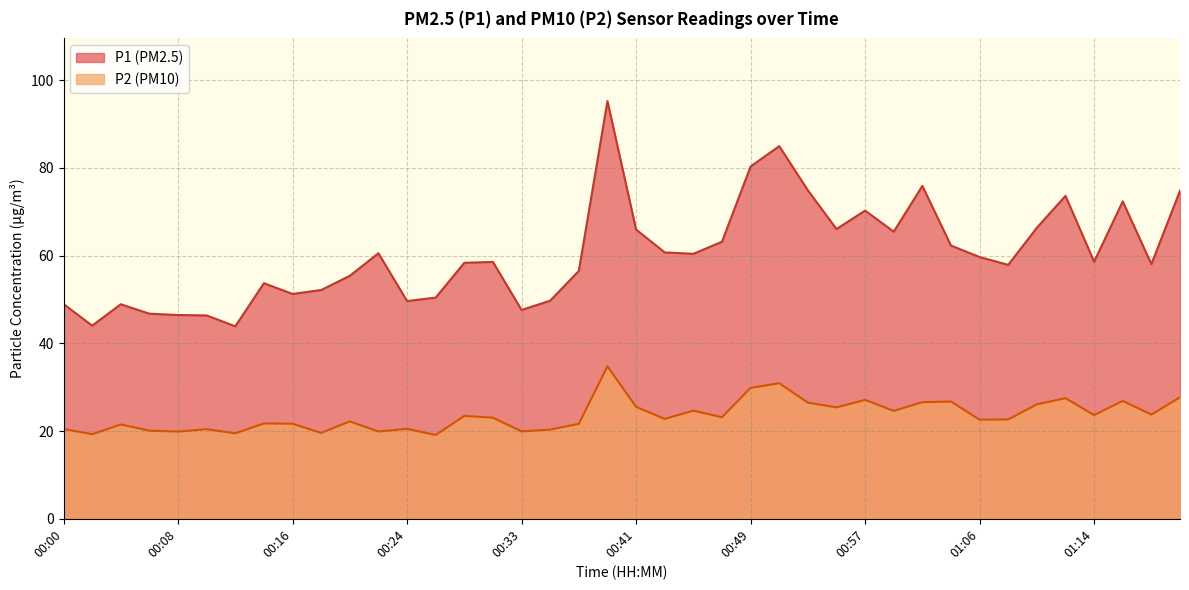

What is the greatest value displayed?

95.2